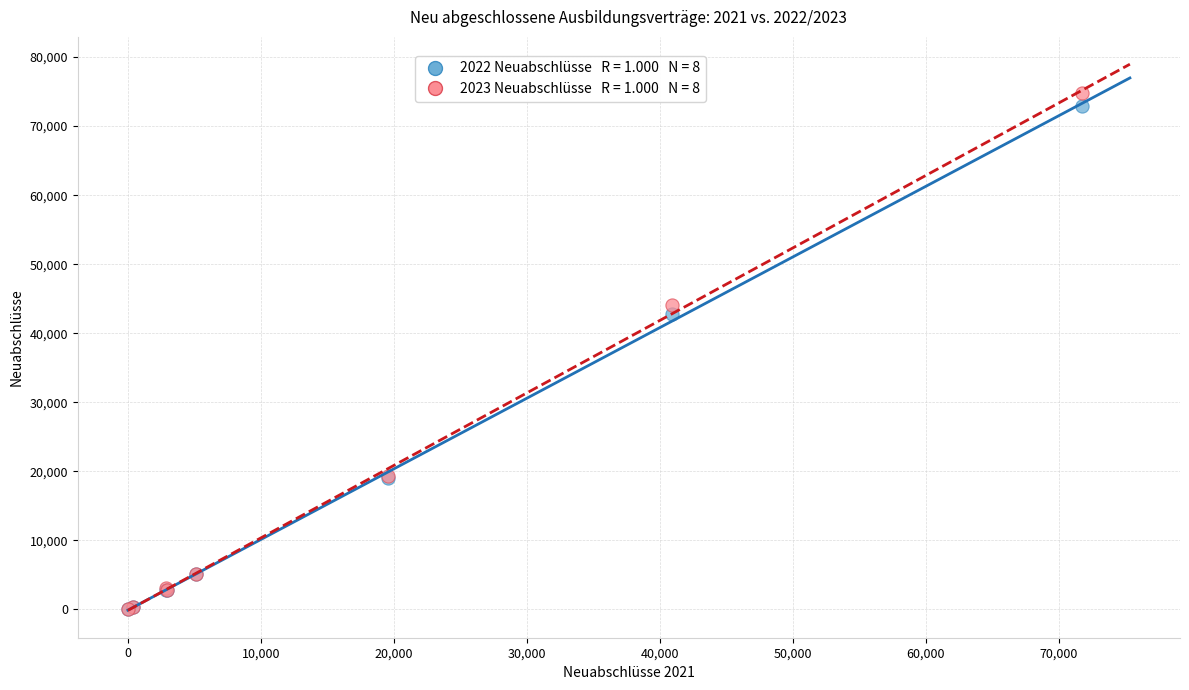

Across all series, what Y value is closest to 37363?

42768